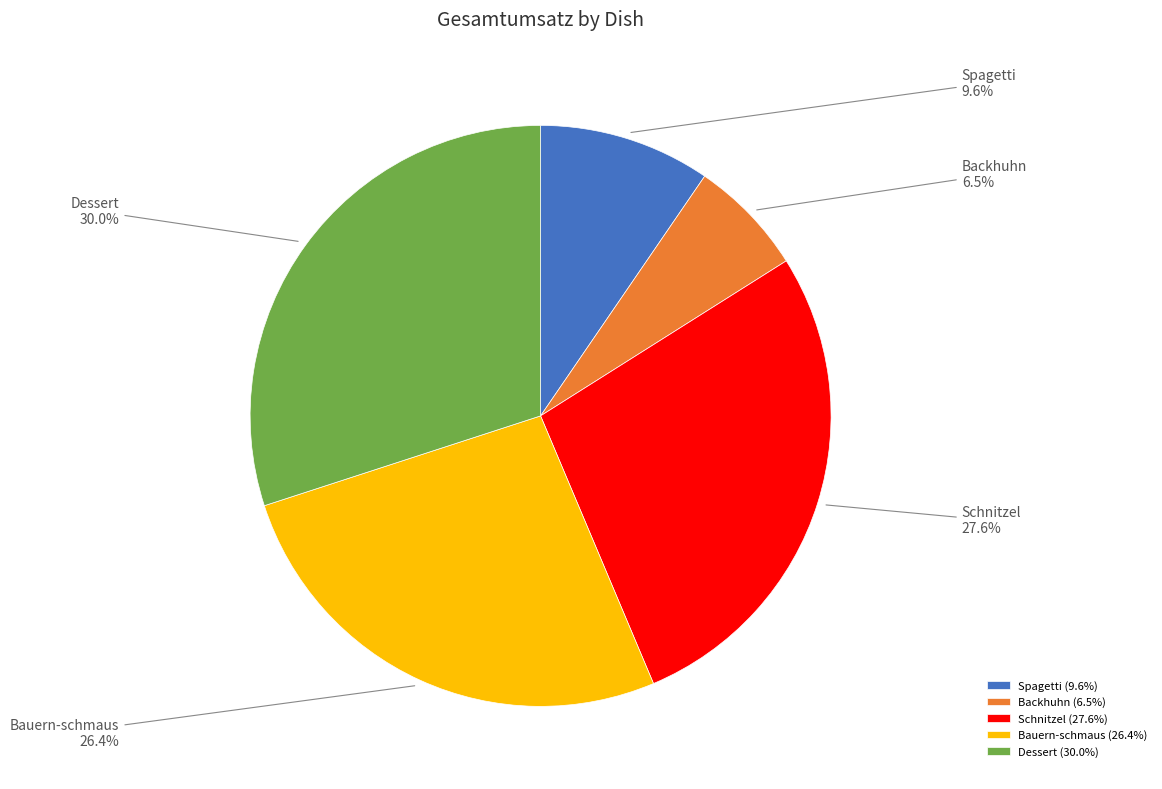

To the nearest percent, what is the difference between the Backhuhn and Spagetti slice percentages?

3%